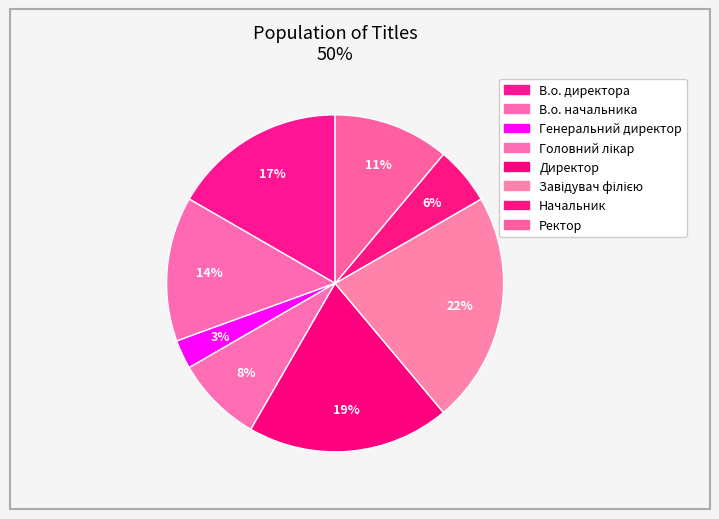

Count the number of slices in the pie.

8